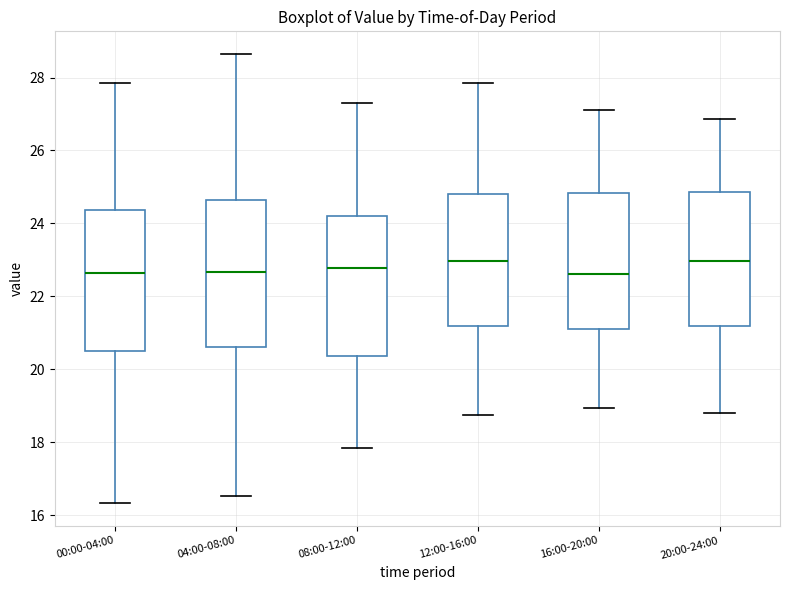

Where does the median line of the box for 16:00-20:00 sit on the y-axis? The values are not printed on the chart, so give them approximately, as read against the axis.

22.6